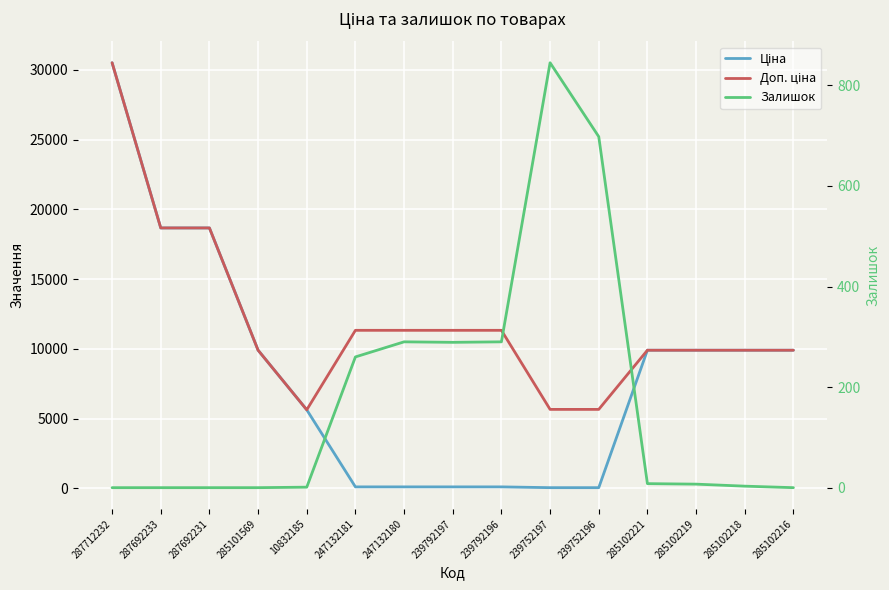

Which has a higher value, 239792196 or 285102221?

285102221